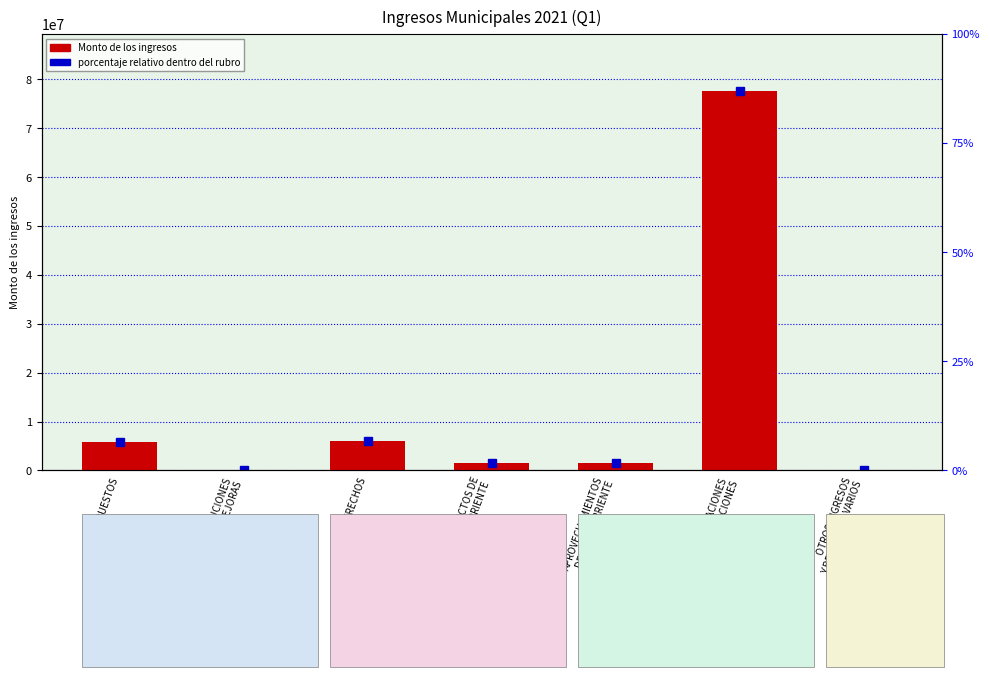

Reading left to right, what are all the values shown in this chart?

5755138.0	16955.6	6115367.4	1583041.6	1556236.8	77639507.0	2836.3